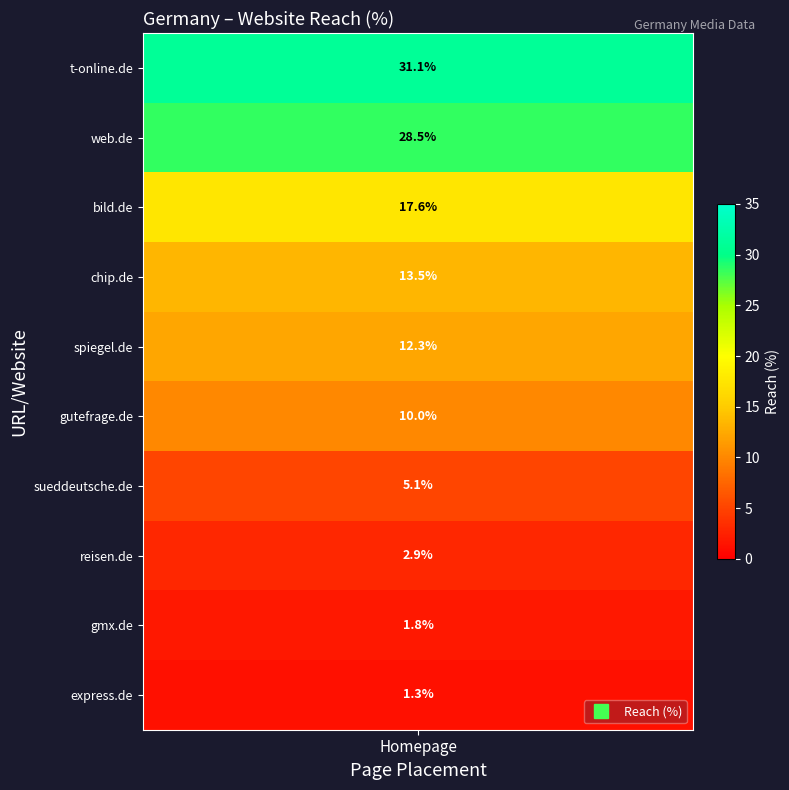

How many values exceed 12?

5